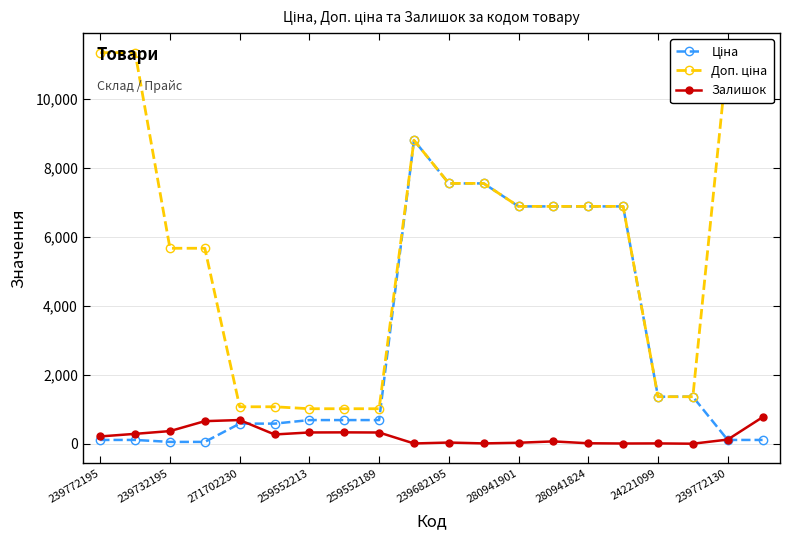

What is the approximate value of Ціна at 239732195?

113.3